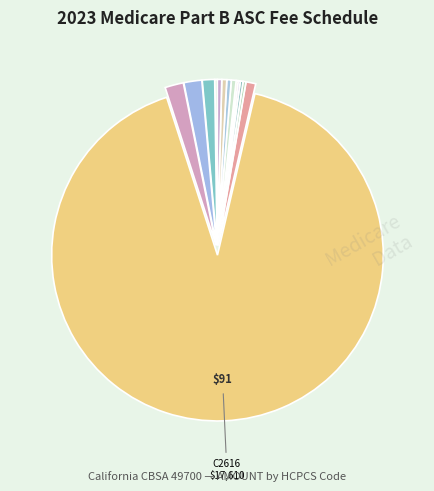

Which category has the biggest portion of the pie?

C2616